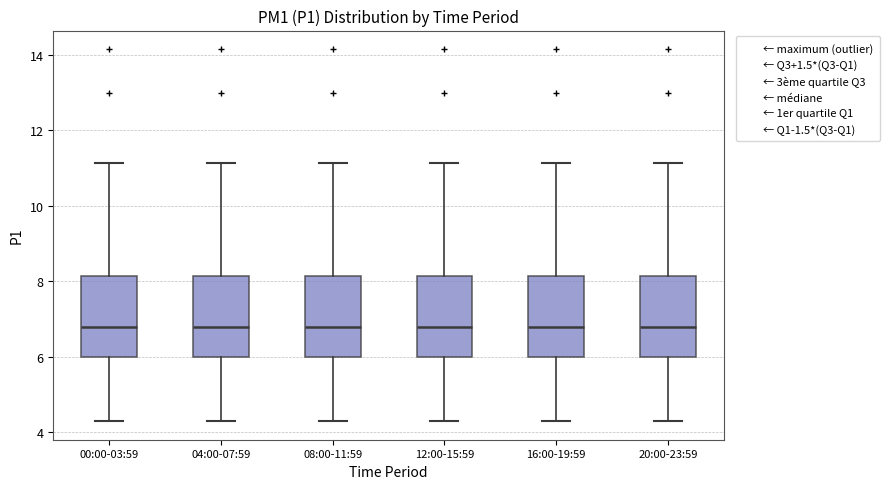

Reading left to right, read every box against the y-axis: the position of its median line, the range the box covers, and the ends of its whiskers. The values are not printed on the chart, so give them approximately, as read against the axis.

00:00-03:59: median 6.8, box 6.0 to 8.2, whiskers 4.4 to 11.2
04:00-07:59: median 6.8, box 6.0 to 8.2, whiskers 4.4 to 11.2
08:00-11:59: median 6.8, box 6.0 to 8.2, whiskers 4.4 to 11.2
12:00-15:59: median 6.8, box 6.0 to 8.2, whiskers 4.4 to 11.2
16:00-19:59: median 6.8, box 6.0 to 8.2, whiskers 4.4 to 11.2
20:00-23:59: median 6.8, box 6.0 to 8.2, whiskers 4.4 to 11.2